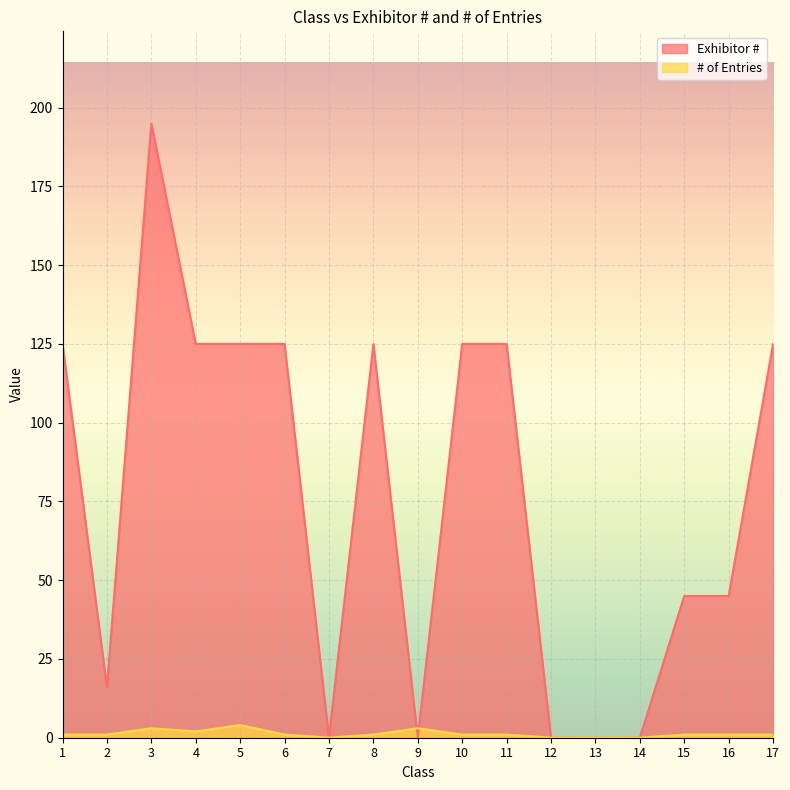

Where is the first local maximum for Exhibitor #?

3